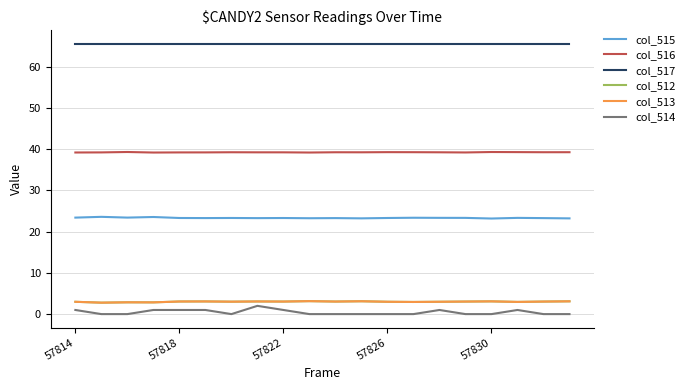

What is the greatest value displayed?

65.5